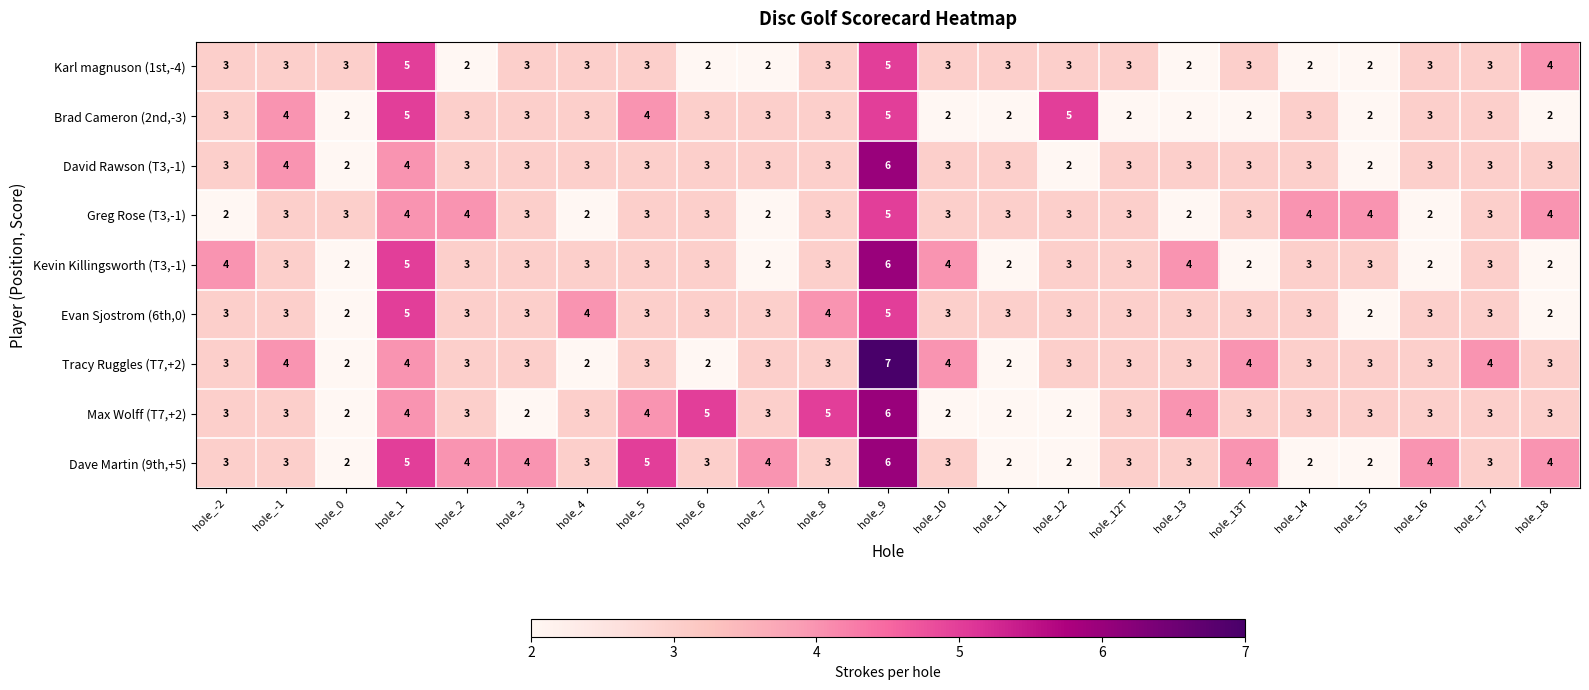

The value of Greg Rose (T3,-1) at hole_13 is 3. True or false?

False